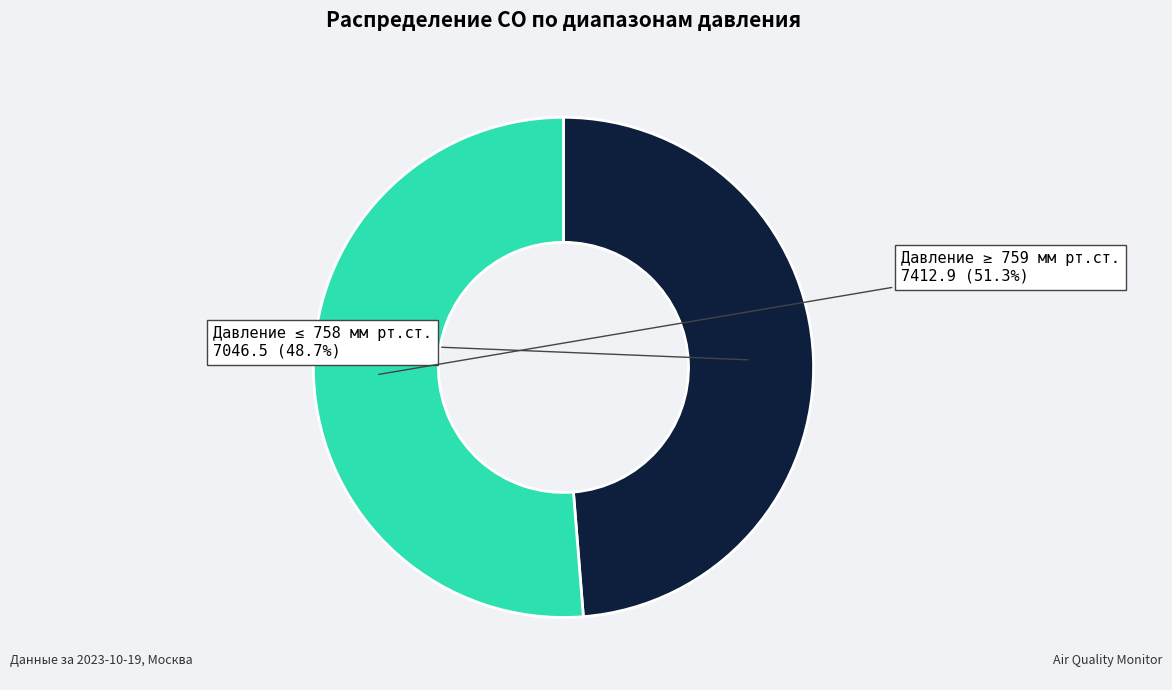

Is there a majority slice in this chart?

Yes